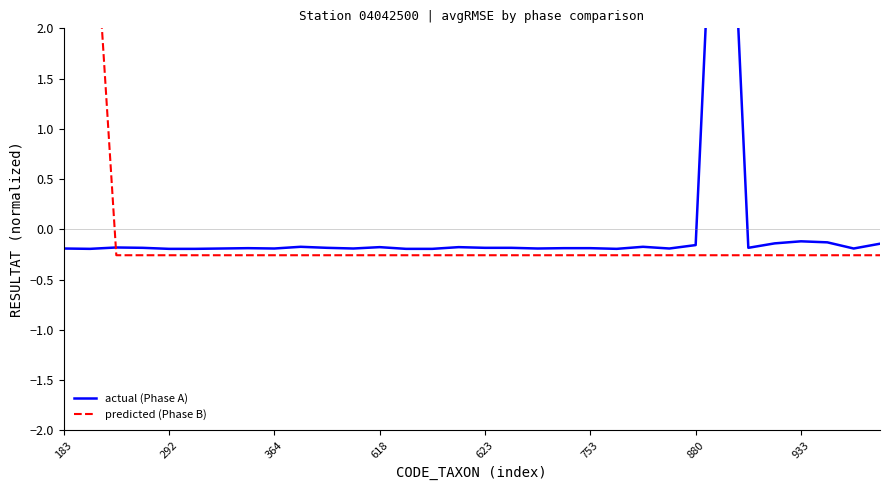

How many data points does each series have?

32